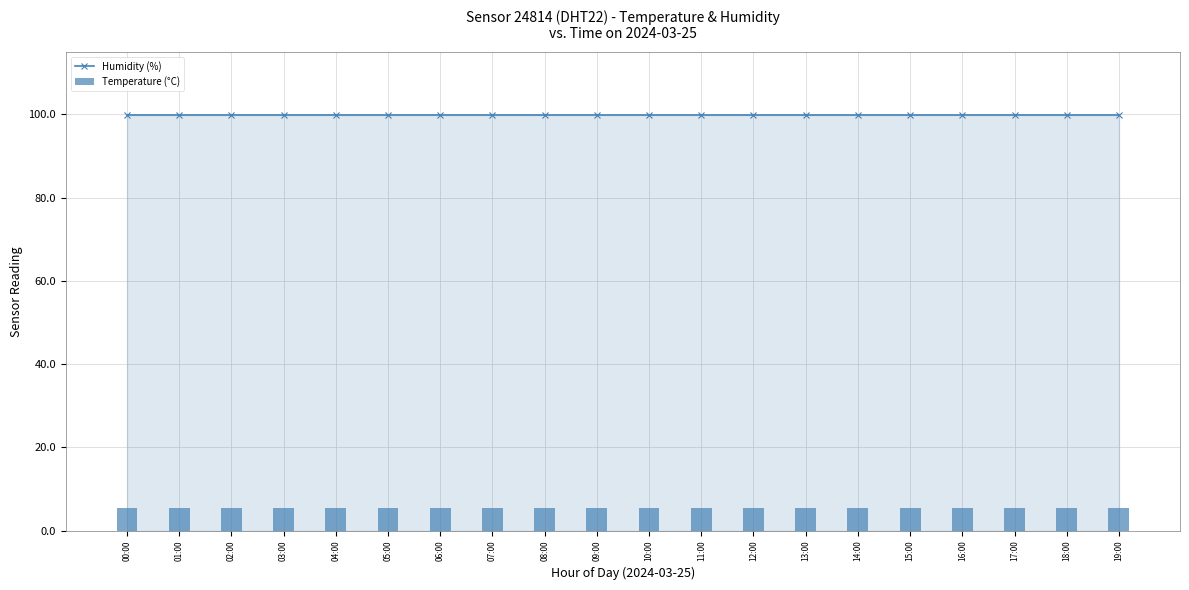

Rank the series by their maximum value, from highest to lowest.

Humidity (%), Temperature (°C)